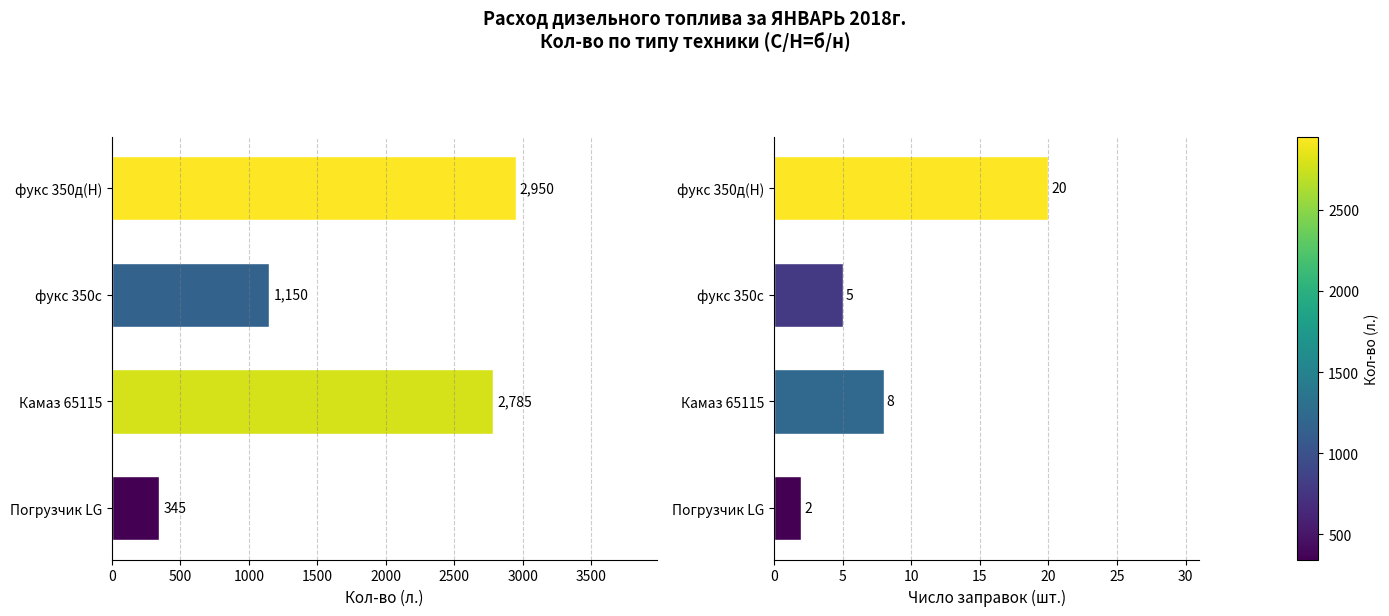

Is the value of Кол-во (л.) at фукс 350д(Н) greater than the value of Число заправок at Камаз 65115?

Yes